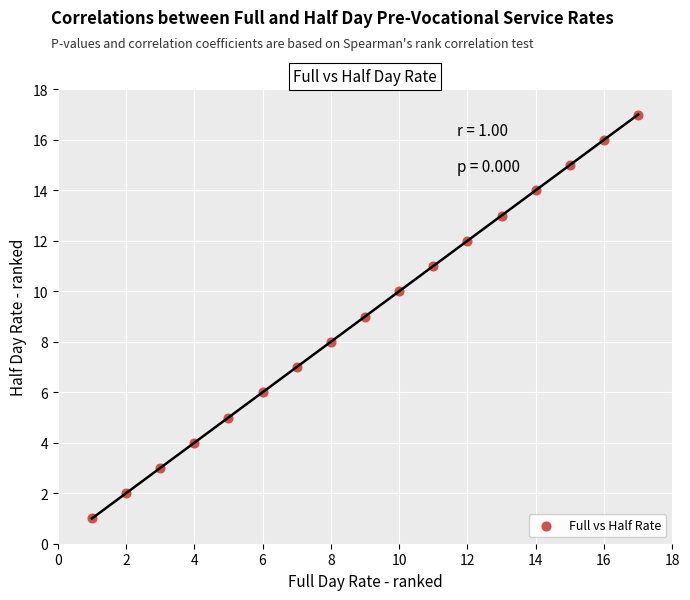

What is the range of X values (max minus min)?

16